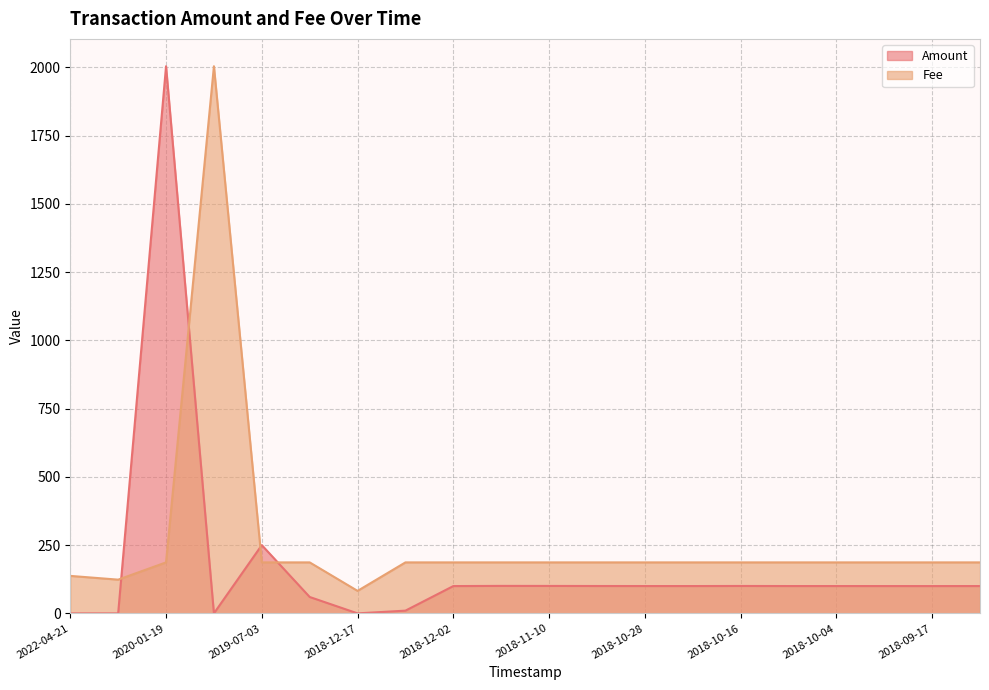

Which series has the largest range (max minus min)?

Amount